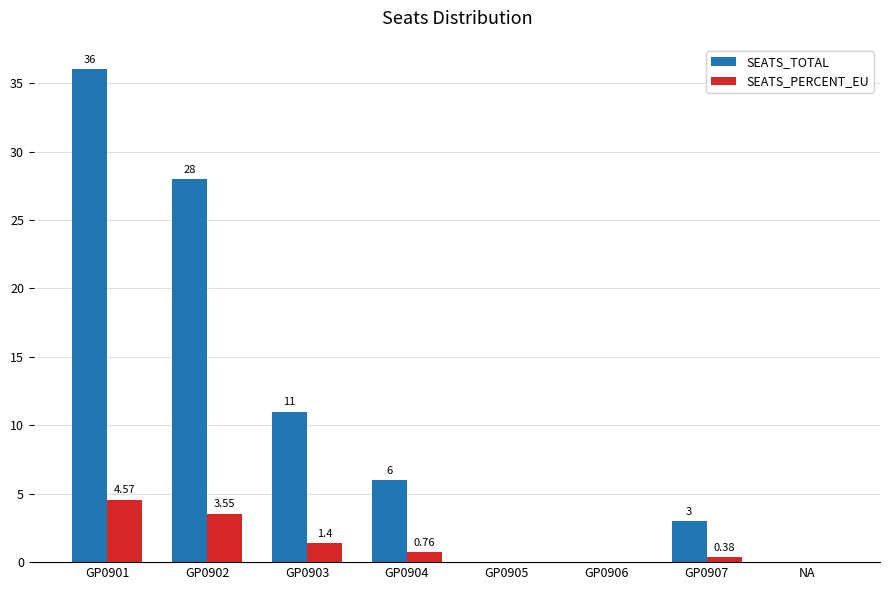

Between GP0901 and GP0903, which series saw the biggest shift?

SEATS_TOTAL